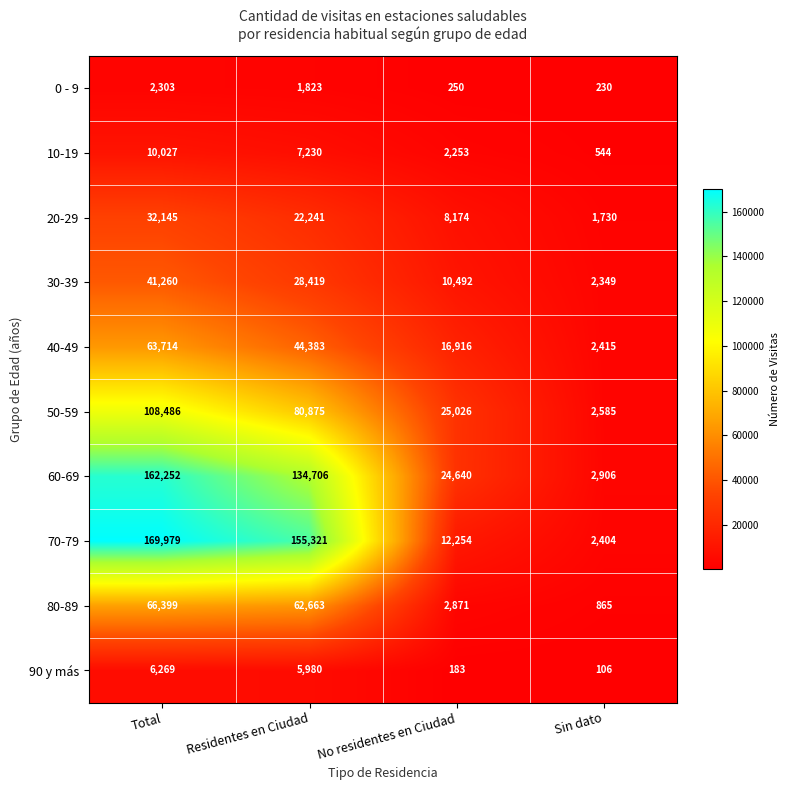

Which series has the largest total across all categories?

70-79